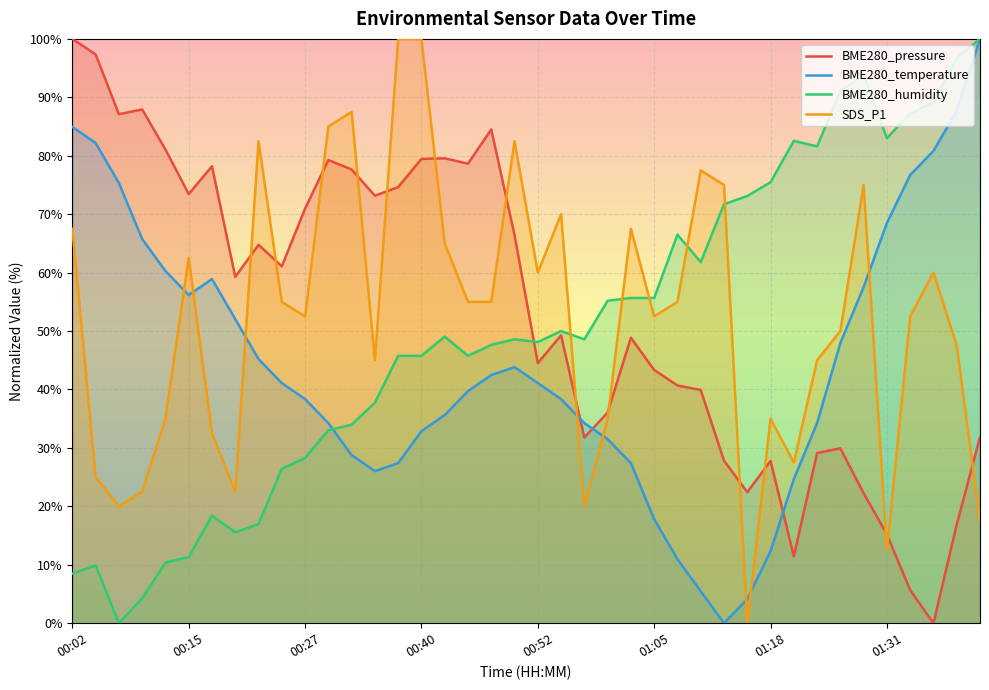

How many intersections are there between BME280_humidity and BME280_pressure?

1